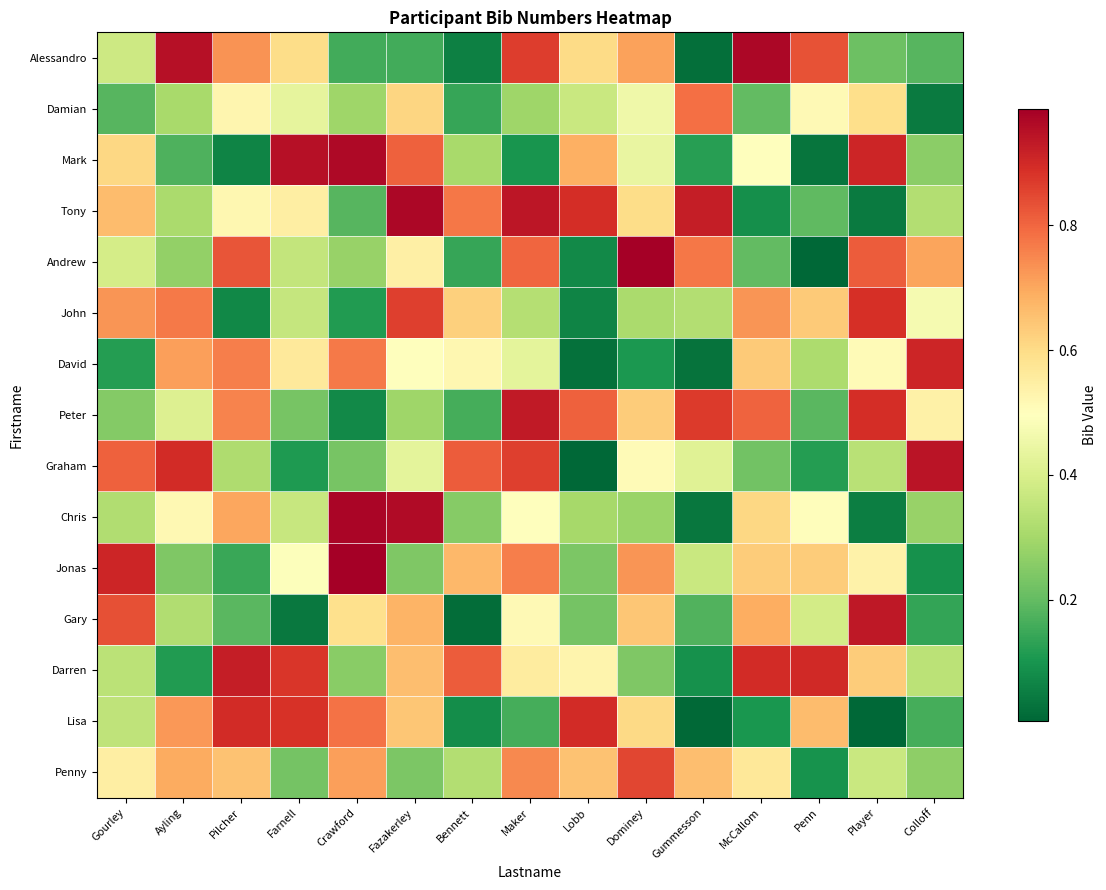

Count the number of data series in this chart.

15